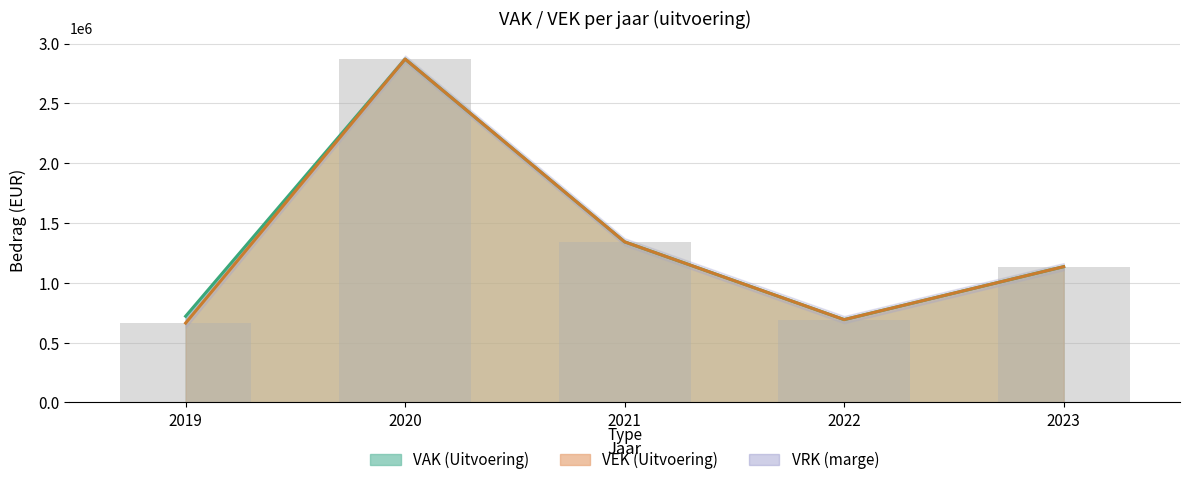

What is the total value across all series at 2019?

1384848